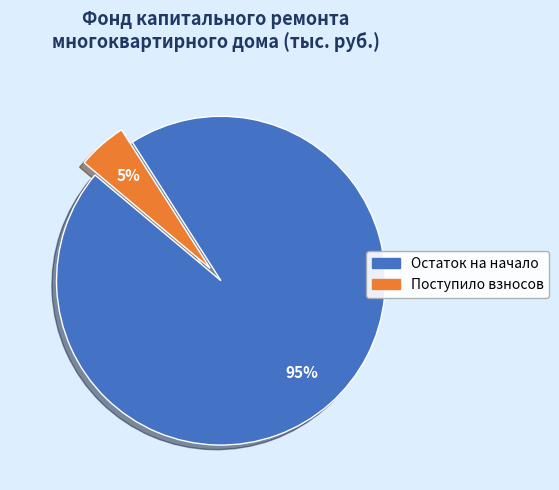

Rank the categories by value from lowest to highest.

Поступило взносов, Остаток на начало